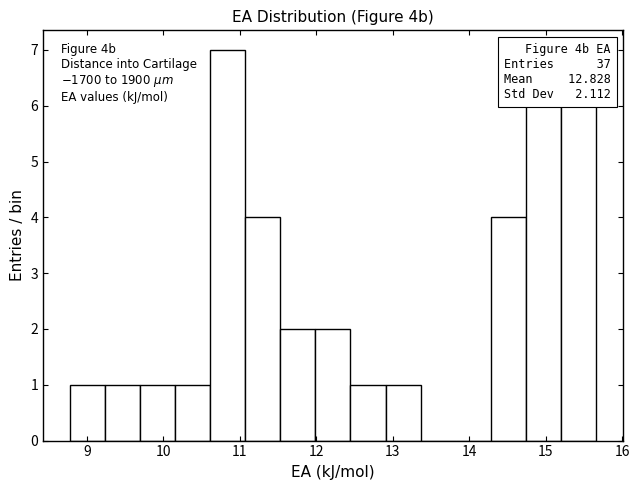

Over which range of the x-axis is the bar tallest?

10.6 to 11.1